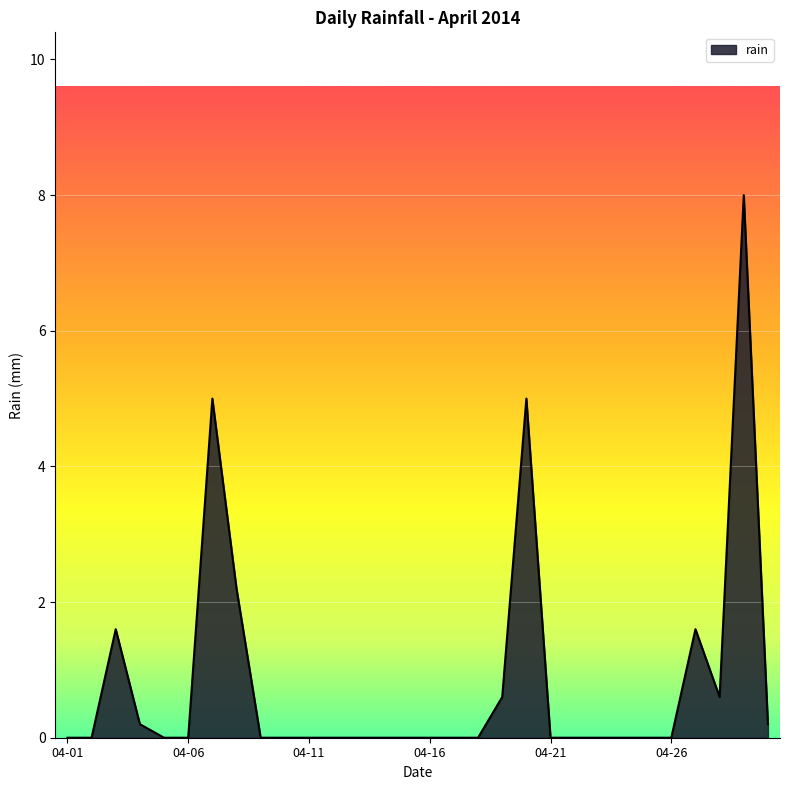

Count the number of data series in this chart.

1